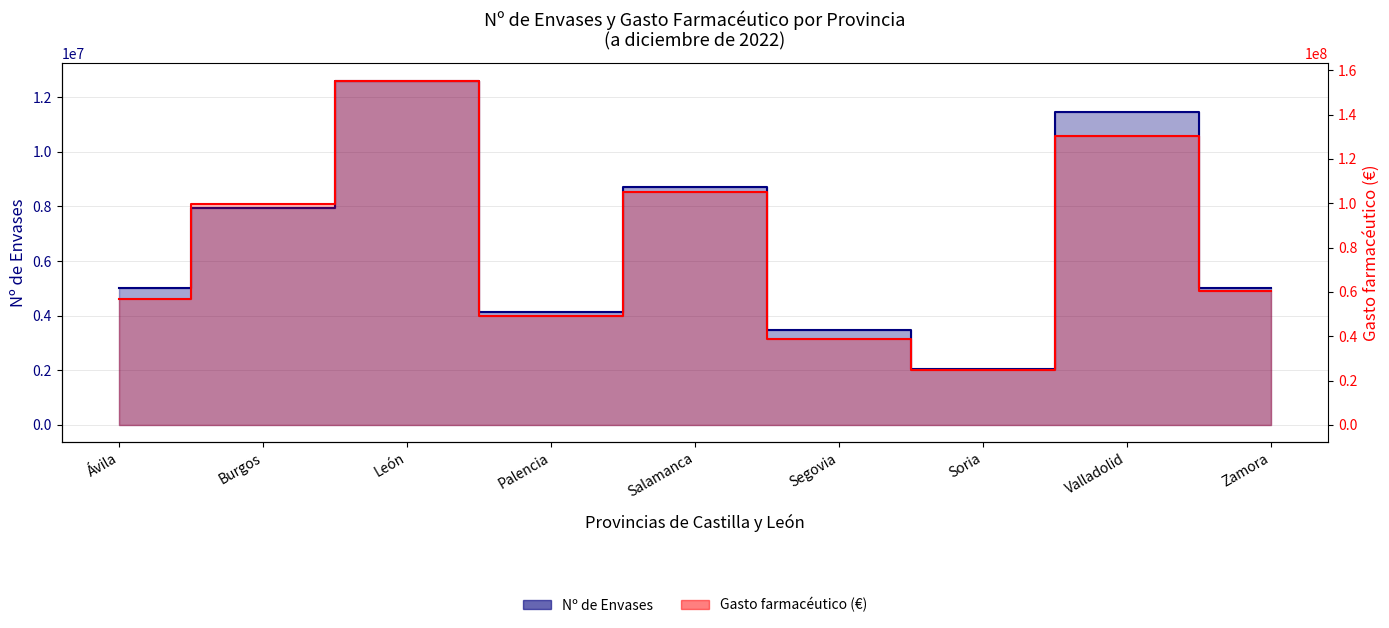

Reading left to right, extract all data points from this chart.

Nº de Envases: 4997794.0	7943408.0	12607971.0	4142648.0	8694696.0	3477216.0	2031821.0	11470951.0	5006284.0
Gasto farmacéutico (€): 56898803.0	99667120.1	155349857.9	49095354.0	105122299.9	38624970.8	24867706.0	130525100.2	60394098.0